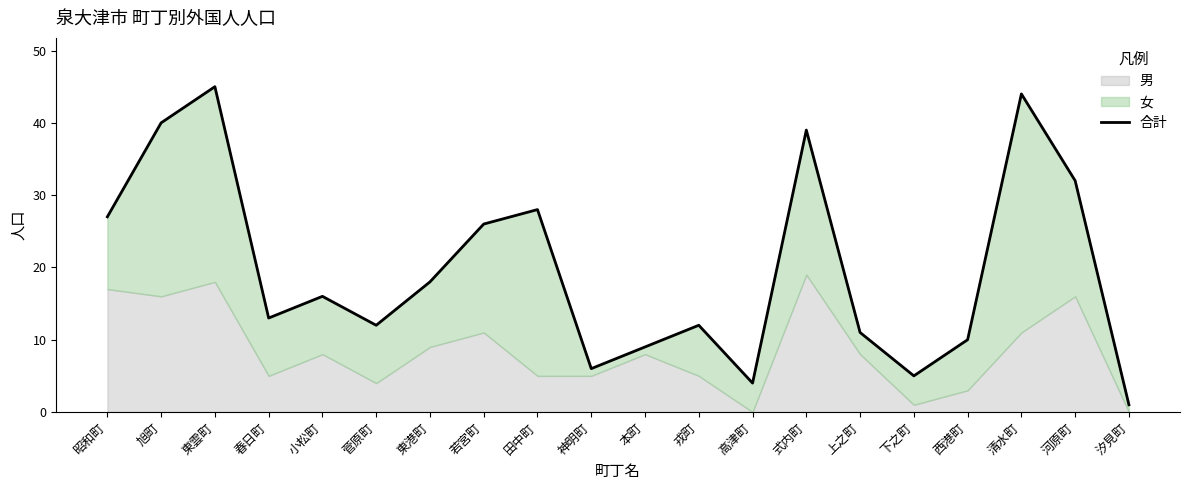

What is the difference between the maximum and minimum values?

44